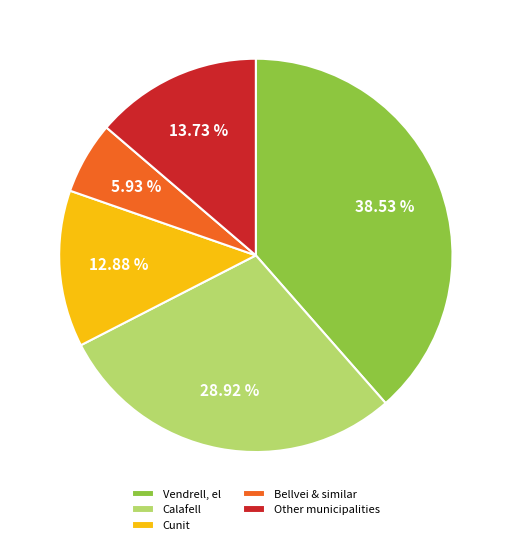

What portion of the pie excludes Cunit?

87.1%